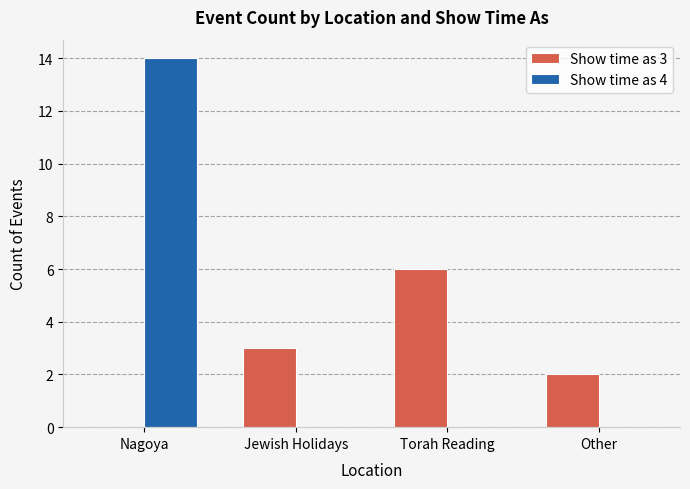

The Show time as 4 series shows -7 at Jewish Holidays. True or false?

False